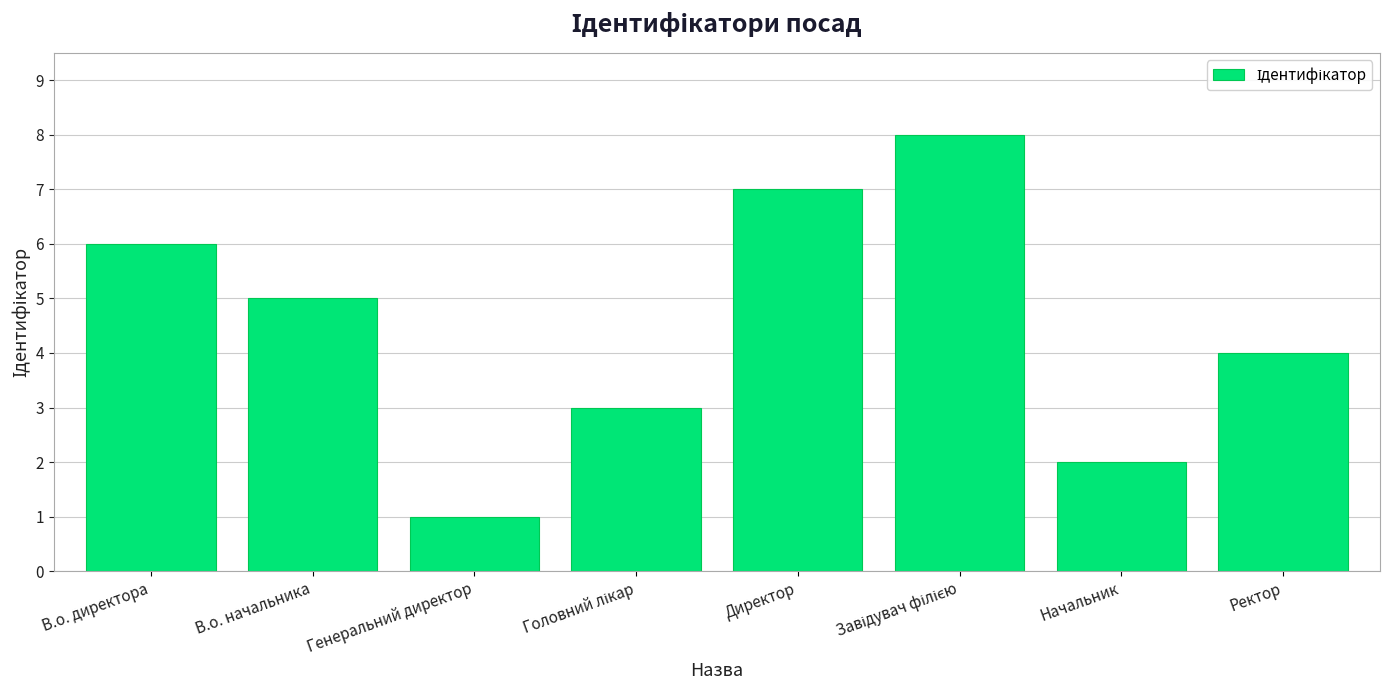

What is the difference between the values at Директор and Начальник?

5